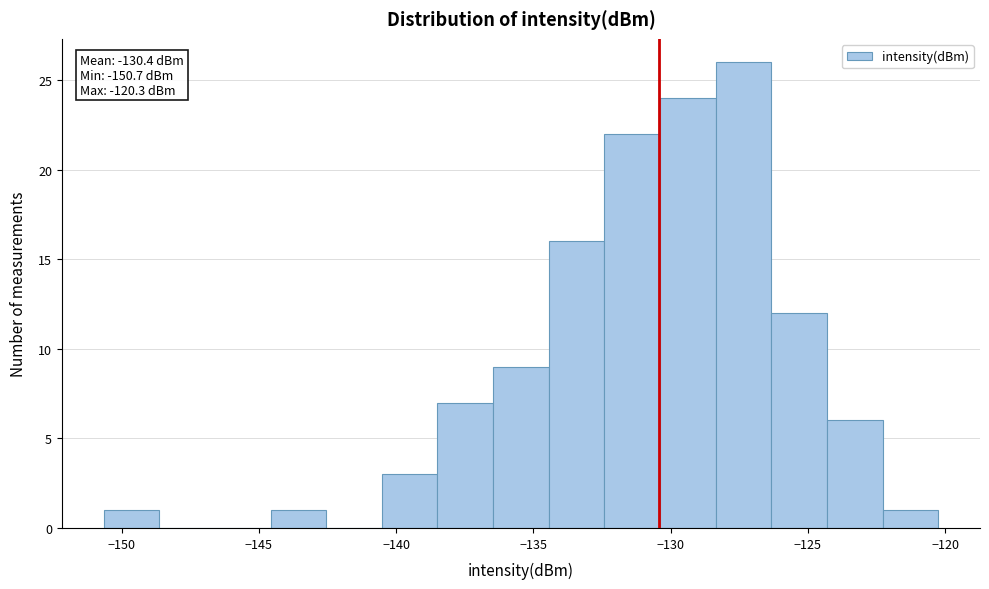

Which range on the x-axis has the tallest bar?

-128.5 to -126.5